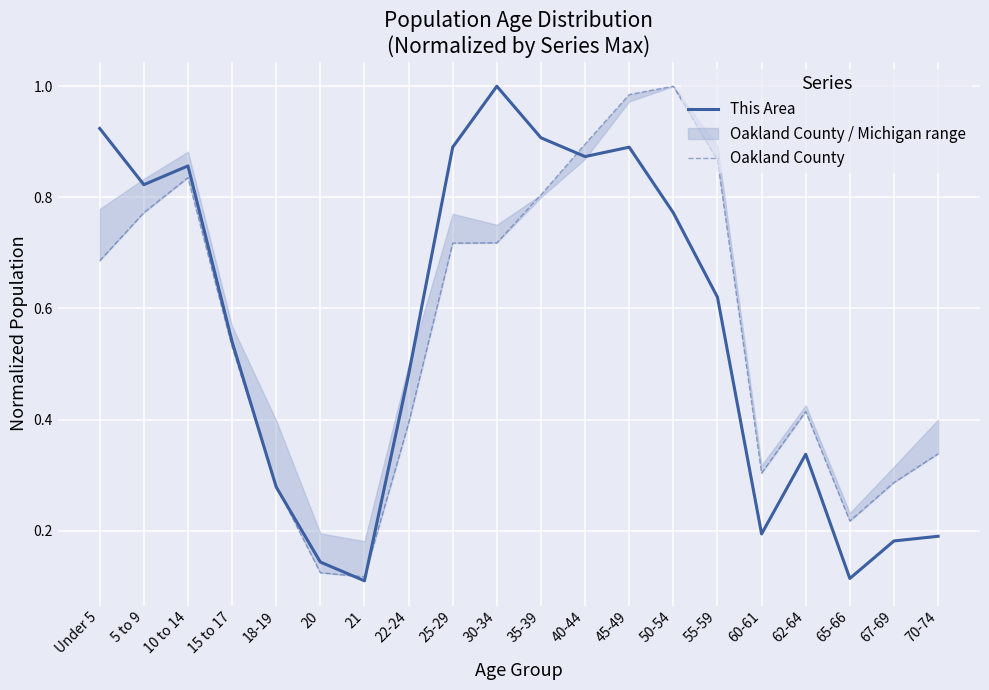

At which label does Oakland County reach its minimum?

21